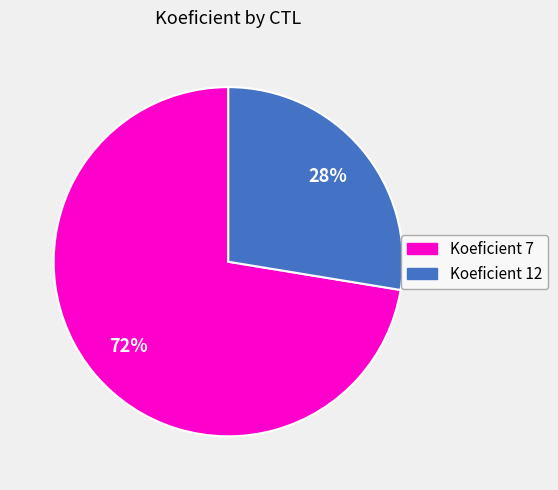

Is there any slice that represents more than half of the pie?

Yes